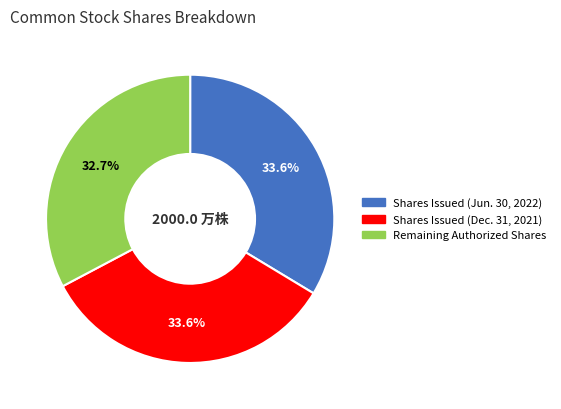

Does any single category account for the majority?

No